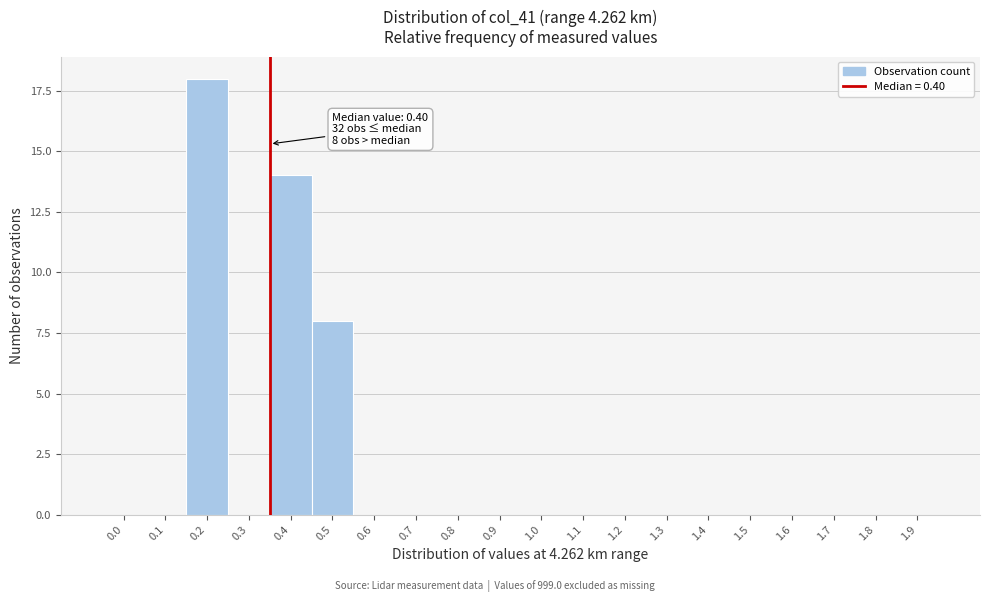

Reading left to right, transcribe all the data shown in this chart.

0.0=0	0.1=0	0.2=18	0.3=0	0.4=14	0.5=8	0.6=0	0.7=0	0.8=0	0.9=0	1.0=0	1.1=0	1.2=0	1.3=0	1.4=0	1.5=0	1.6=0	1.7=0	1.8=0	1.9=0